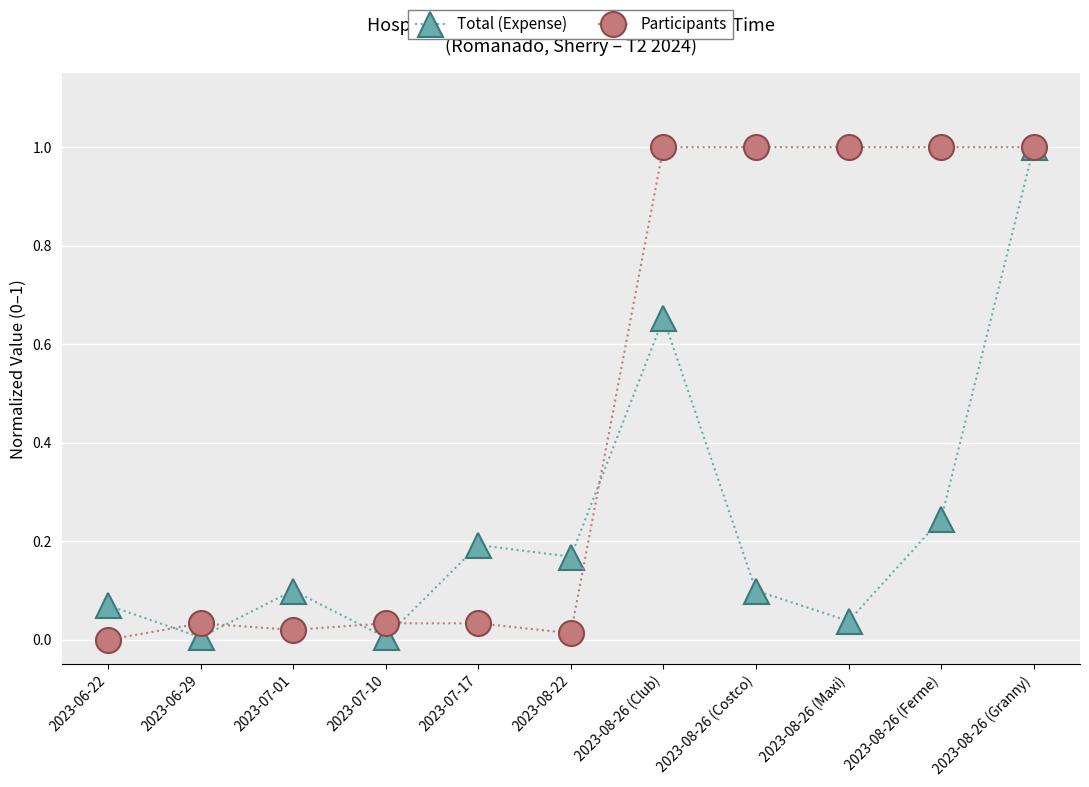

What is the maximum value for Total (Expense)?

1.0